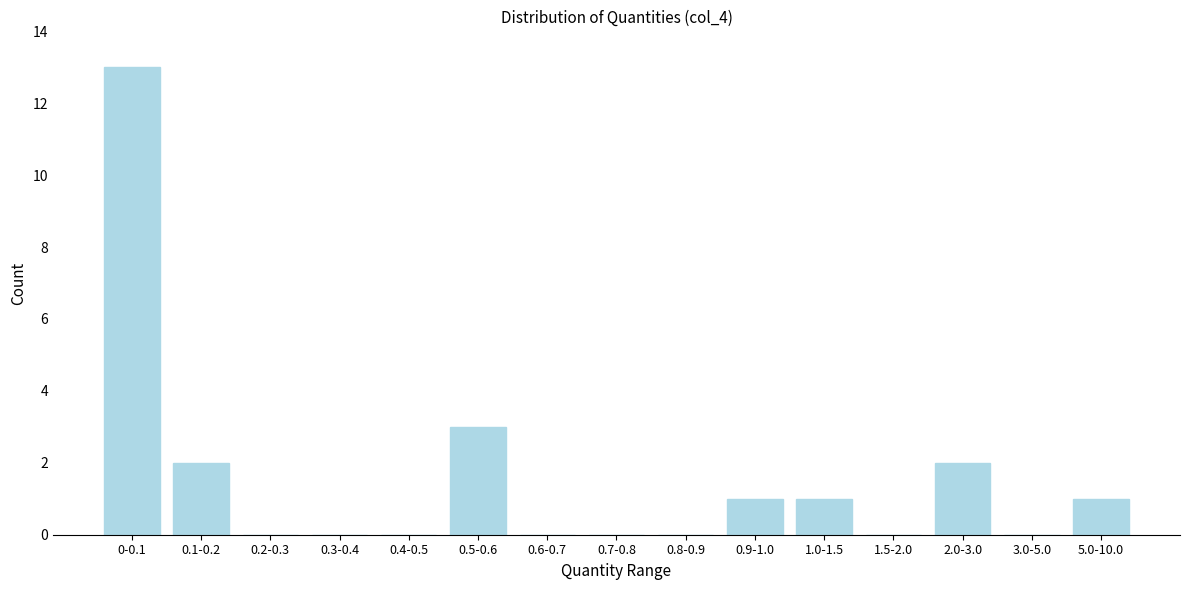

Reading left to right, transcribe all the data shown in this chart.

0-0.1=13	0.1-0.2=2	0.2-0.3=0	0.3-0.4=0	0.4-0.5=0	0.5-0.6=3	0.6-0.7=0	0.7-0.8=0	0.8-0.9=0	0.9-1.0=1	1.0-1.5=1	1.5-2.0=0	2.0-3.0=2	3.0-5.0=0	5.0-10.0=1